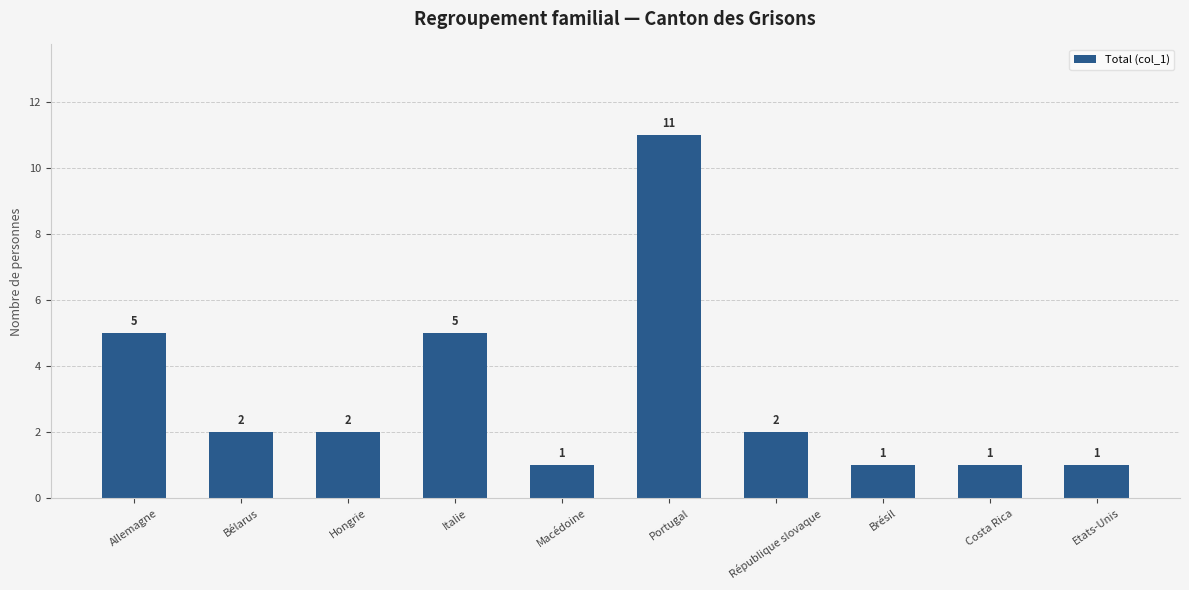

Which label corresponds to the largest value in the chart?

Portugal